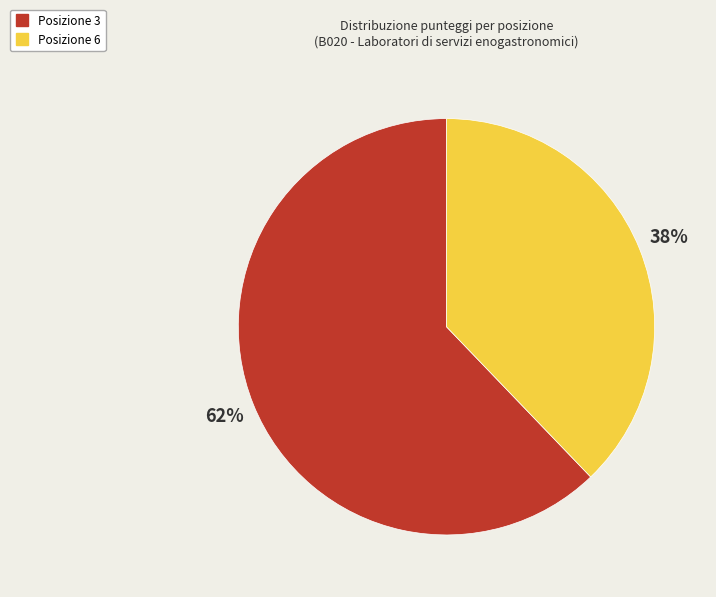

What is the smallest slice in the pie chart?

Posizione 6